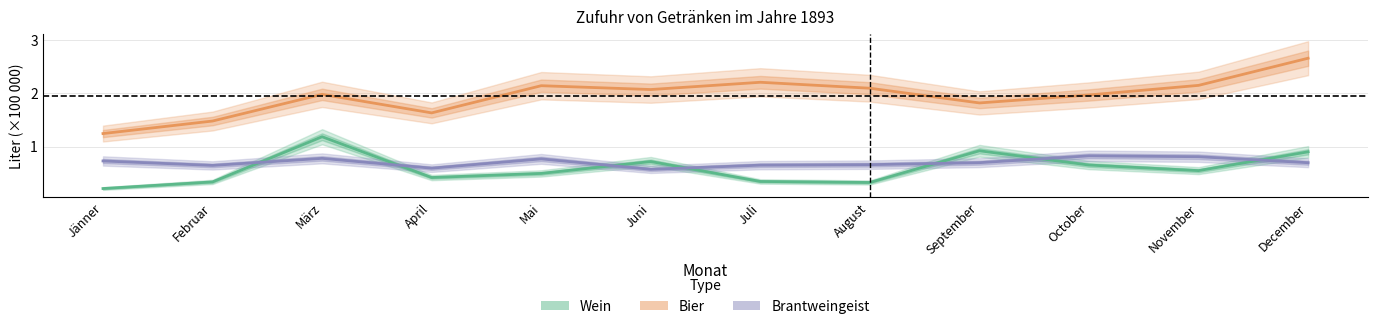

Reading right to left, transcribe all the data shown in this chart.

Wein (Estimate): 0.9	0.5	0.7	0.9	0.3	0.3	0.7	0.5	0.4	1.2	0.3	0.2
Bier (Estimate based on partial data): 2.7	2.2	2.0	1.8	2.1	2.2	2.1	2.1	1.6	2.0	1.5	1.2
Brantweingeist (Forecast): 0.7	0.8	0.8	0.7	0.7	0.7	0.6	0.8	0.6	0.8	0.6	0.7